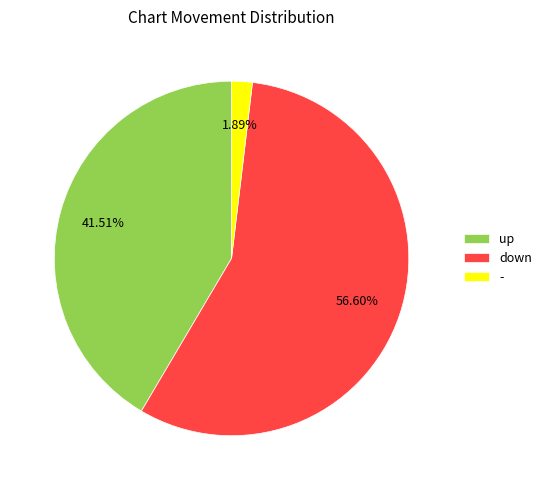

What portion of the pie excludes up?

58.5%